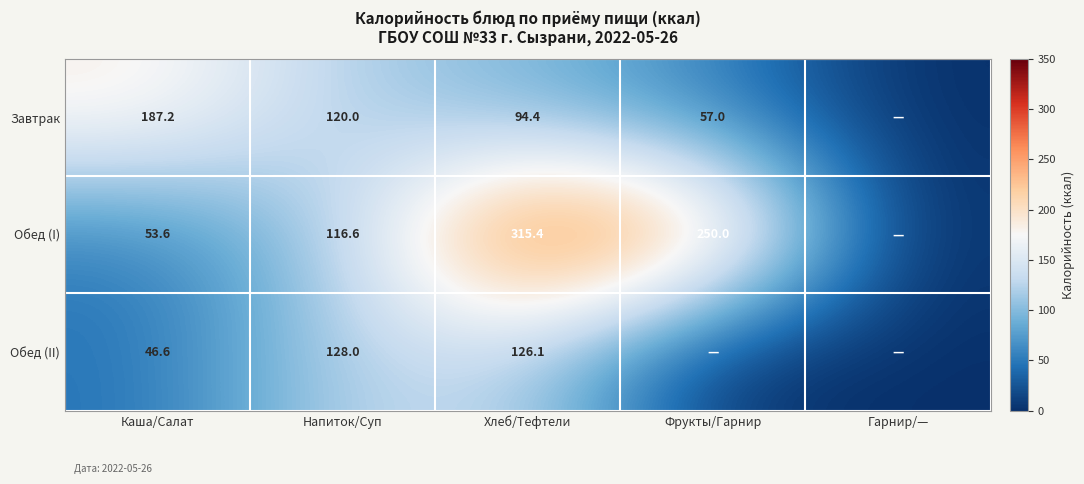

At Напиток/Суп, list the series in order from largest to smallest.

Обед (II), Завтрак, Обед (I)